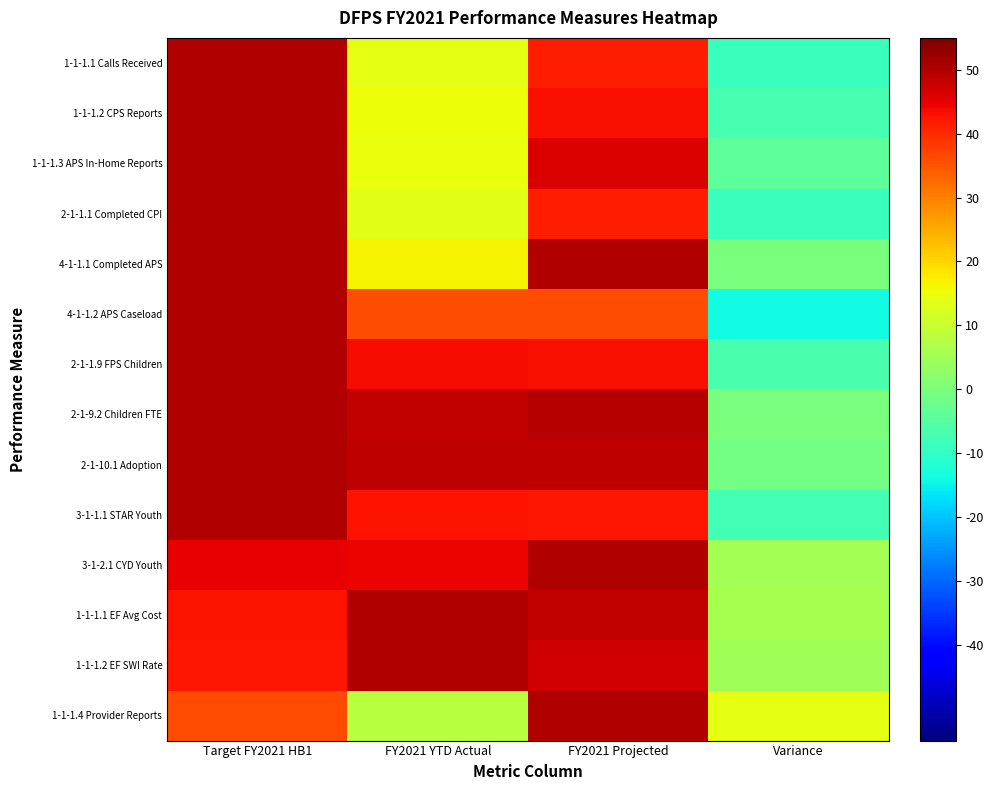

Which series changed the most between FY2021 YTD Actual and FY2021 Projected?

1-1-1.4 Provider Reports